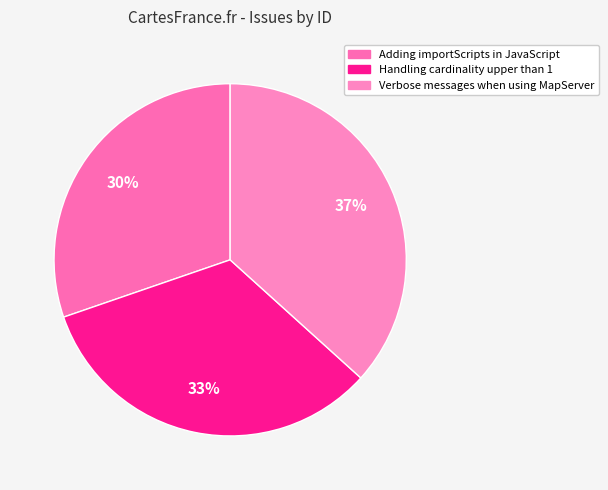

Which slice is the smallest?

Adding importScripts in JavaScript